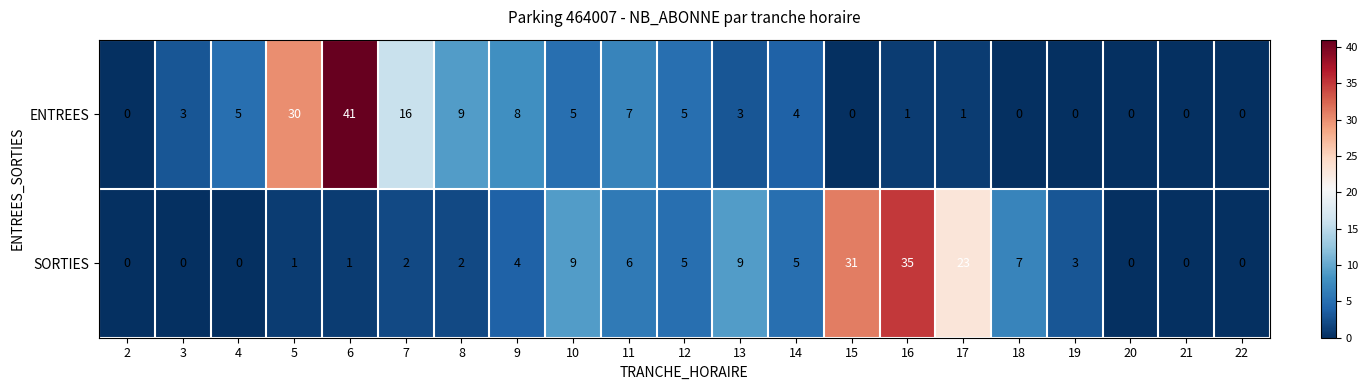

Is it true that ENTREES equals 14 at 18?

False